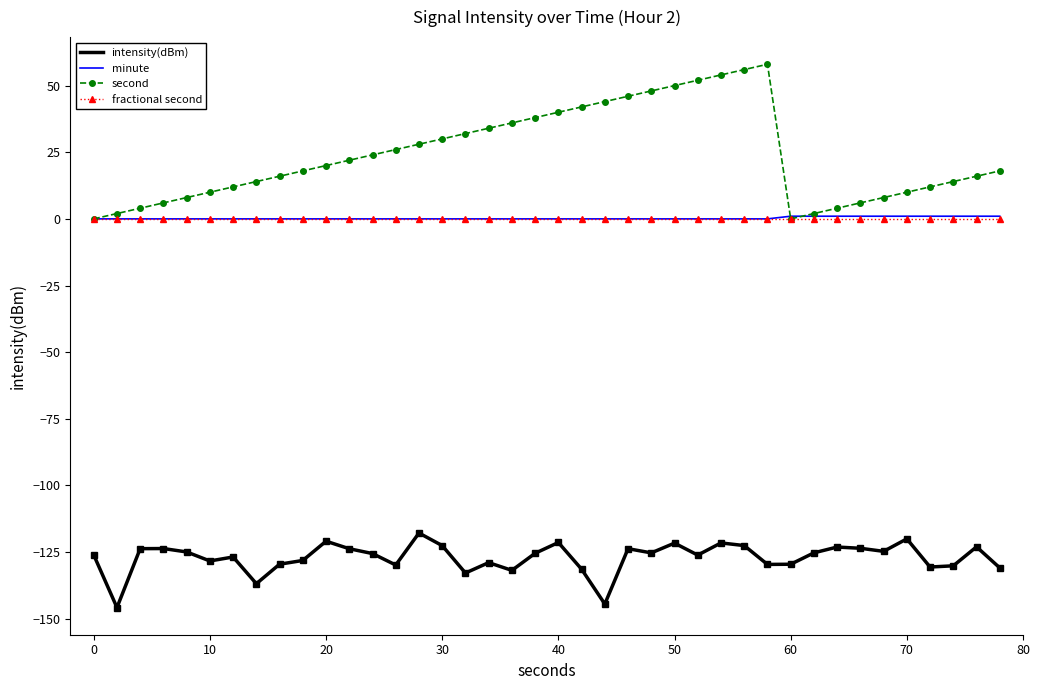

Which series has the largest range (max minus min)?

second